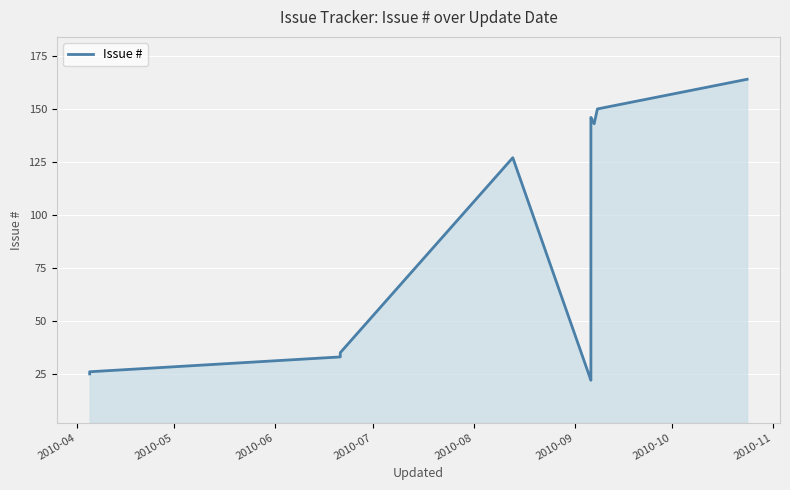

Does the chart display data point markers on the line(s)?

No